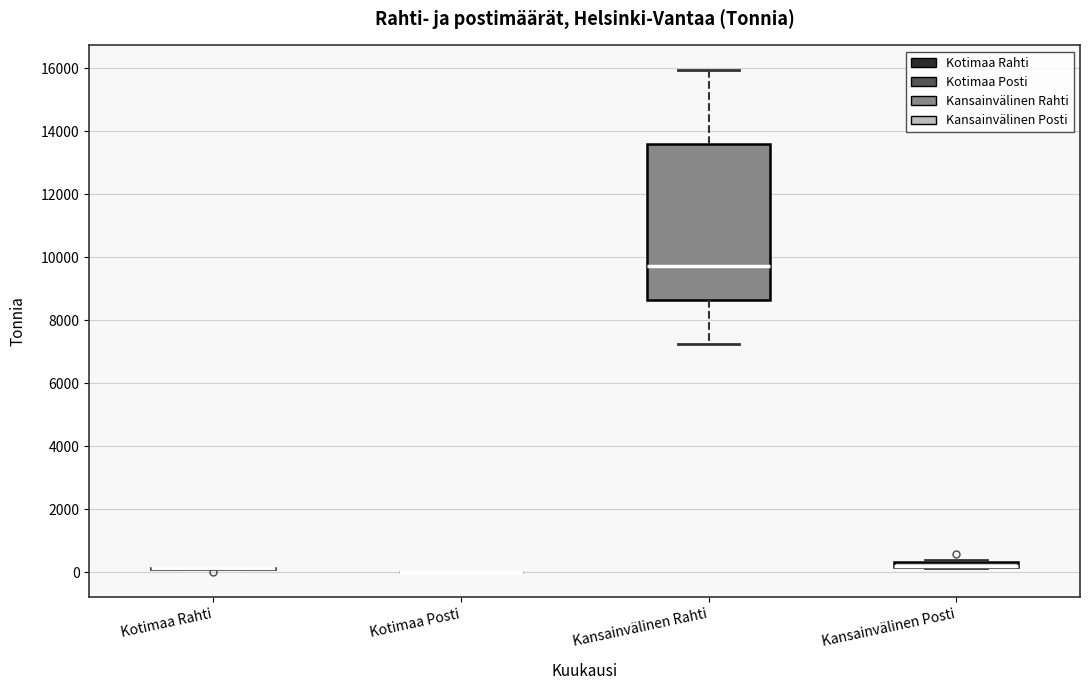

Which box is the tallest, from its lower edge to its upper edge?

Kansainvälinen Rahti